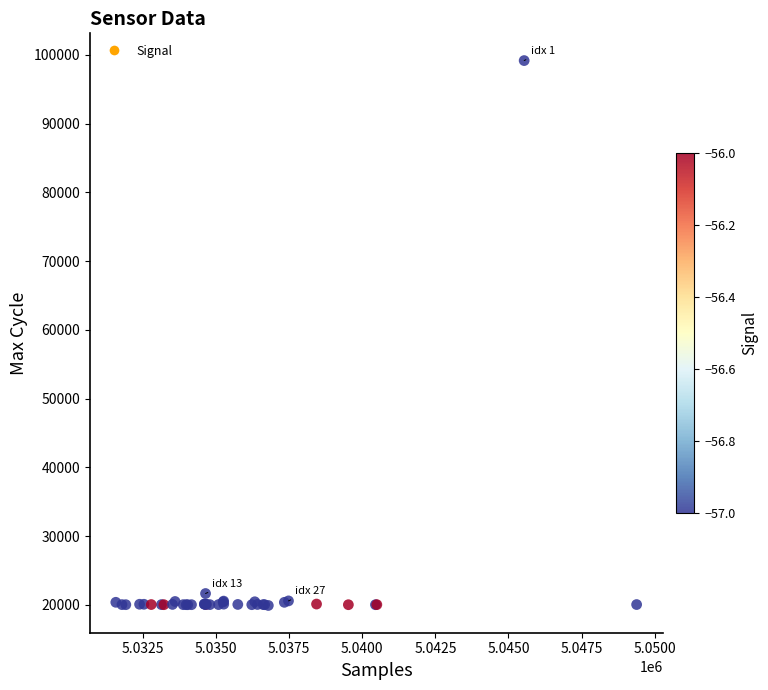

What Y value in the scatter plot is closest to 59552?

21665